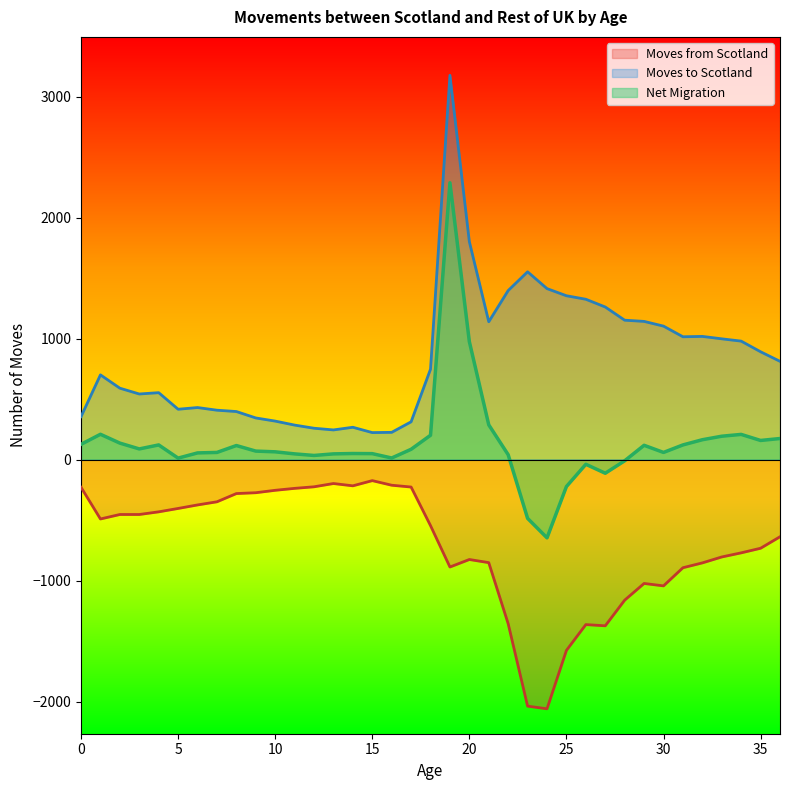

The value of Moves to Scotland at 5 is 592. True or false?

False